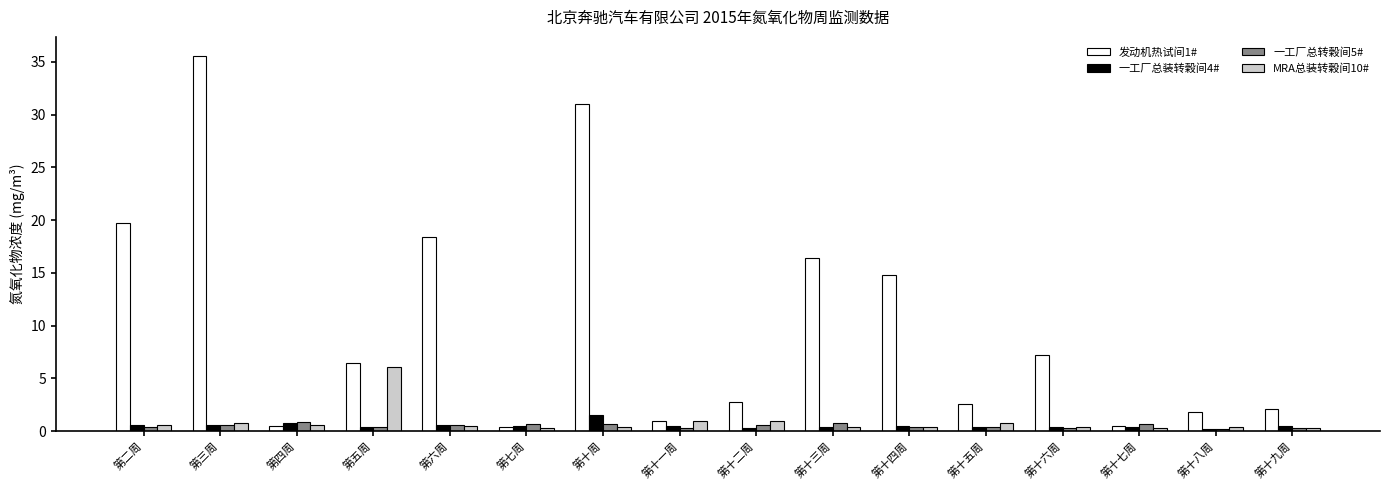

Rank the series by their maximum value, from highest to lowest.

发动机热试间1#, MRA总装转榖间10#, 一工厂总装转榖间4#, 一工厂总转榖间5#